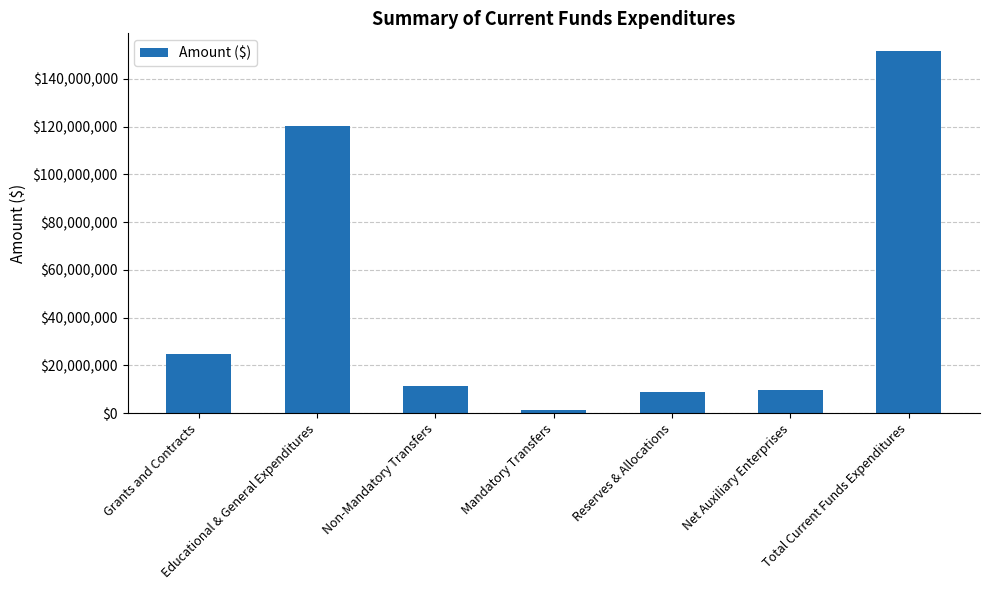

What is the label of the 7th bar from the left?

Total Current Funds Expenditures